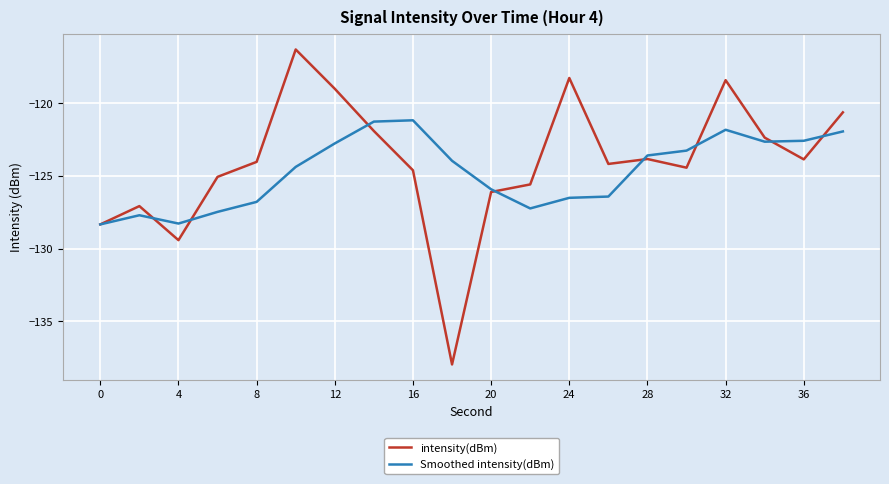

Count the number of data series in this chart.

2